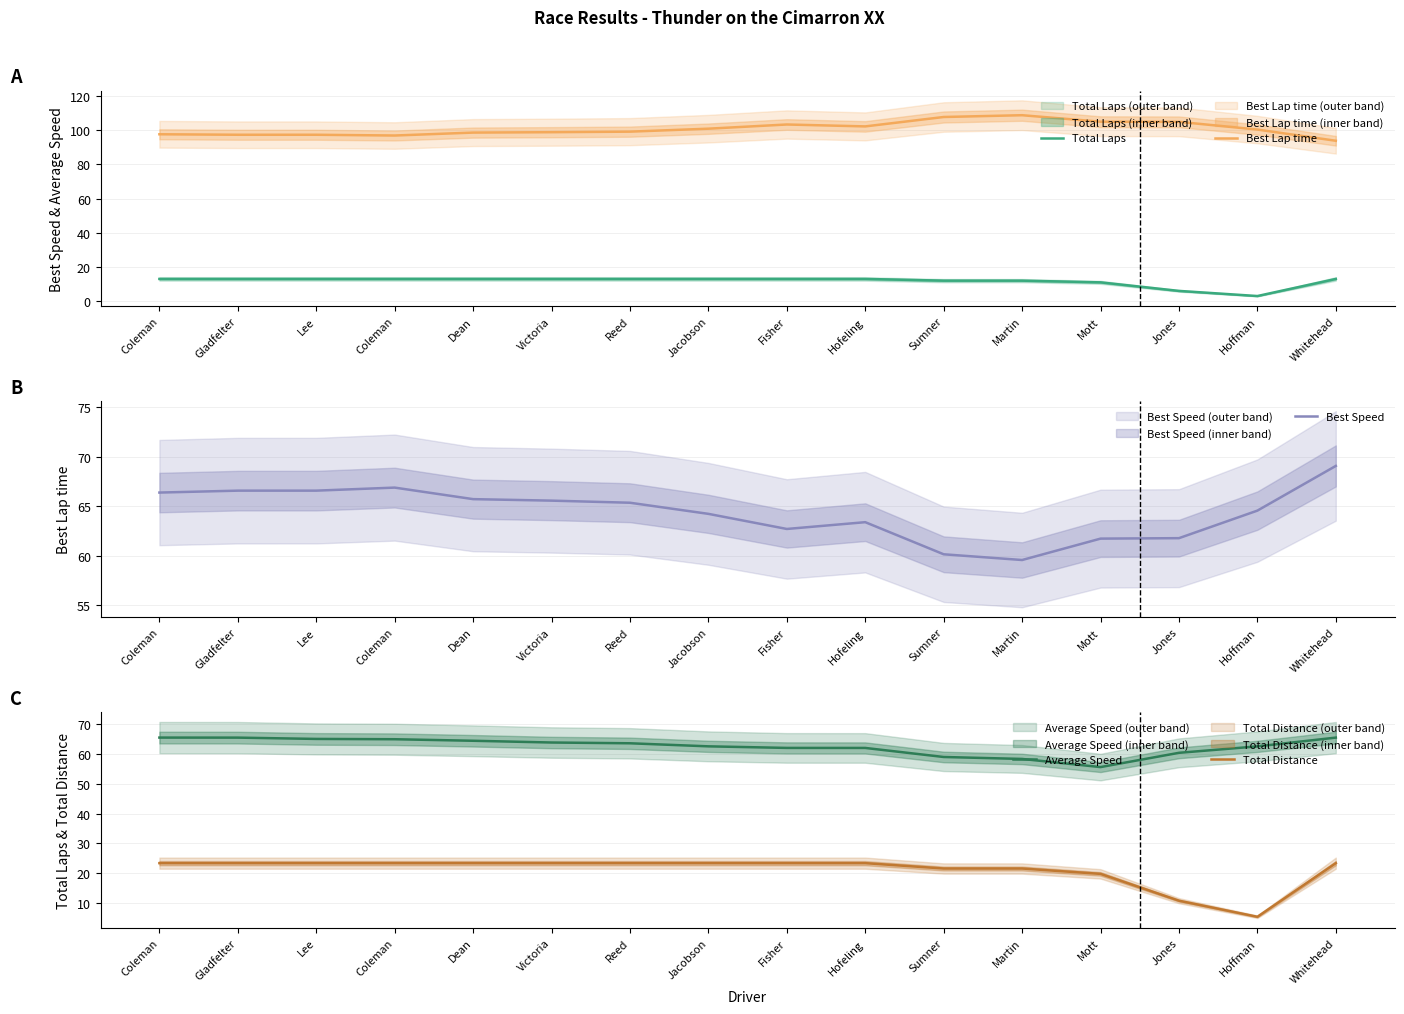

What is the total value across all series at Whitehead?

264.8